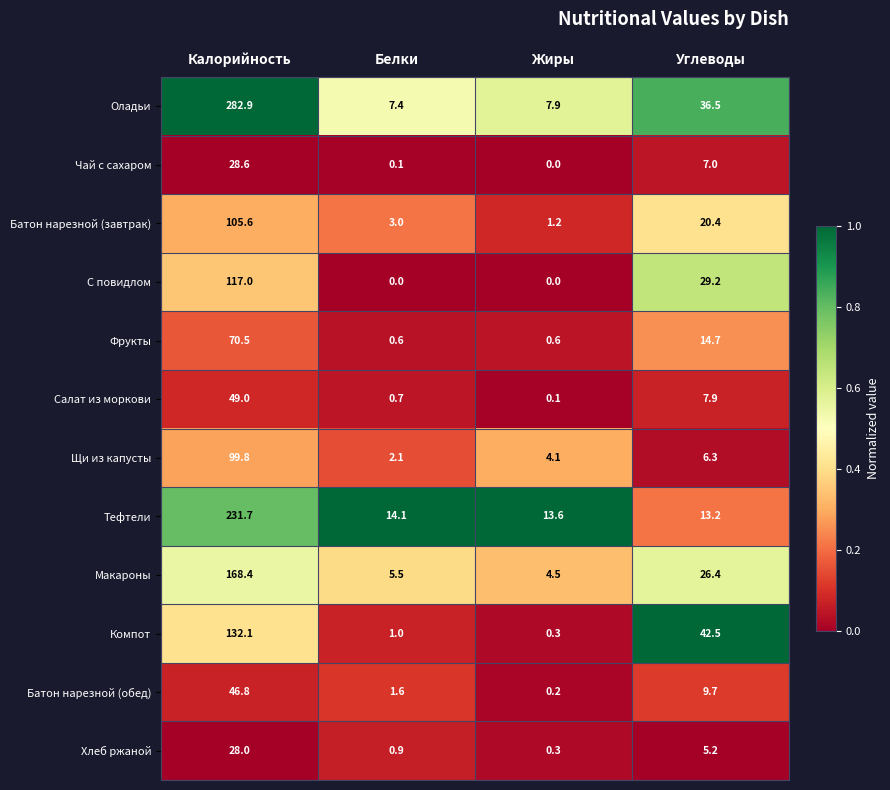

Which series changed the most between Калорийность and Углеводы?

Оладьи